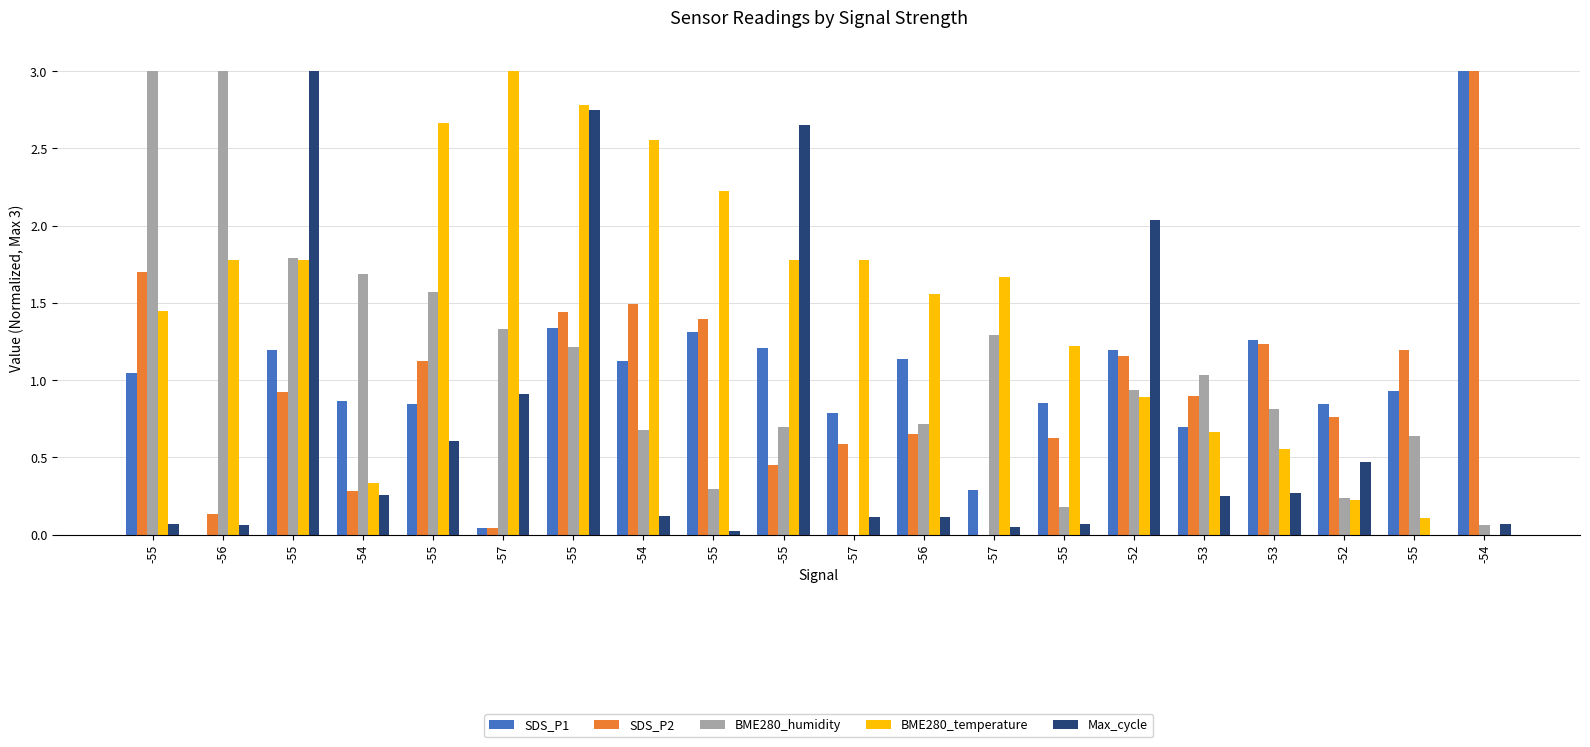

How many data points in BME280_humidity are above 0?

19